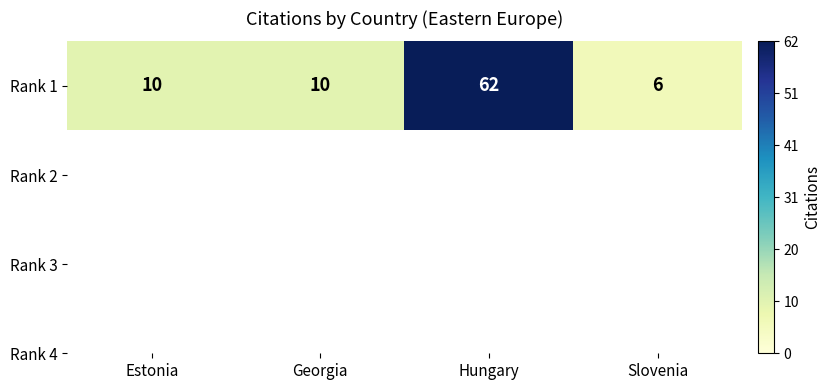

Reading left to right, what are all the values shown in this chart?

Estonia=10	Georgia=10	Hungary=62	Slovenia=6